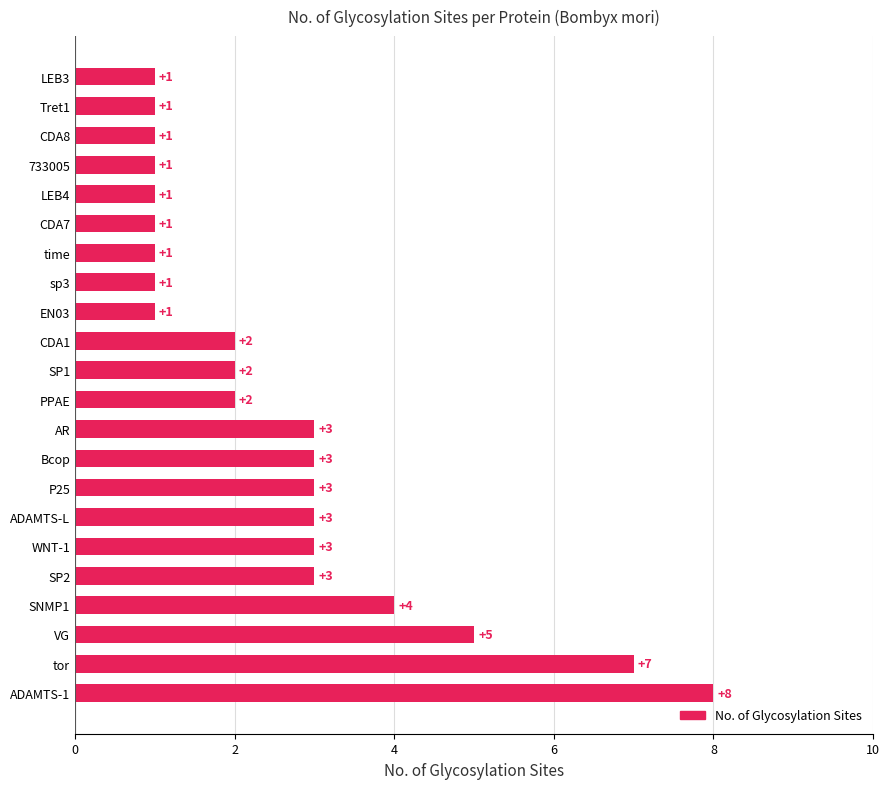

Between SNMP1 and tor, which is larger?

tor